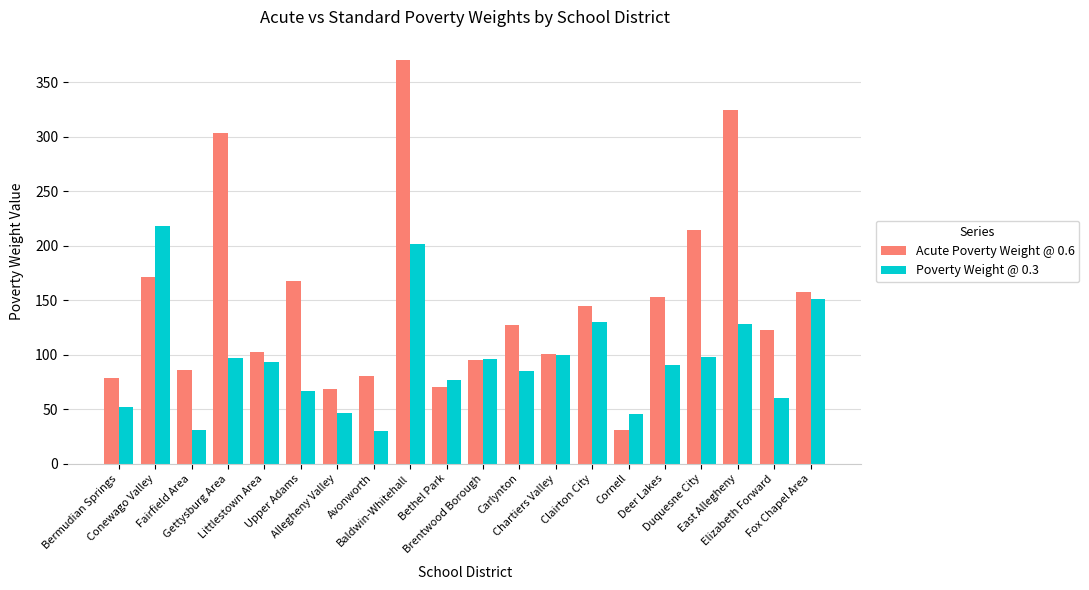

How many values in the Poverty Weight @ 0.3 series exceed 93?

10